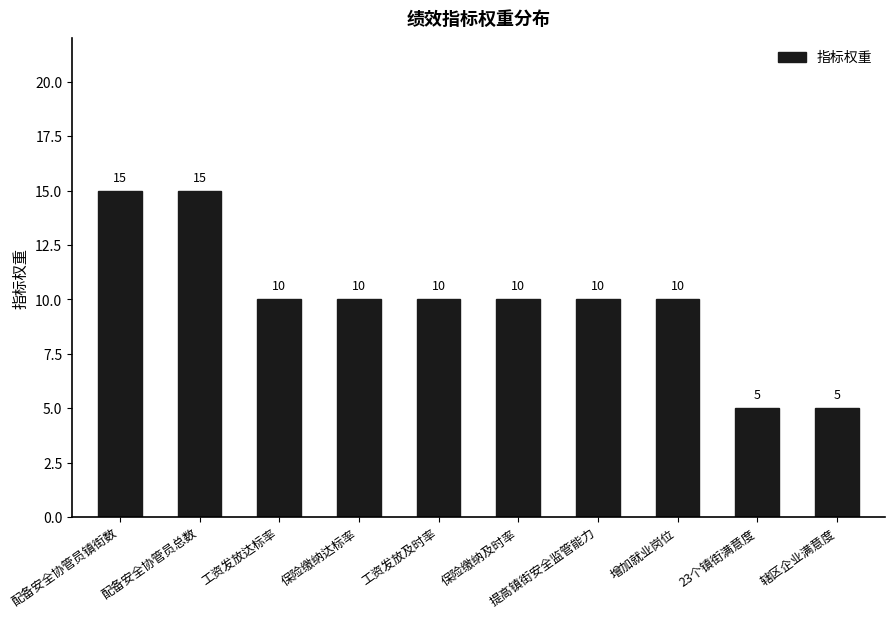

What is the difference between the maximum and second lowest values?

10